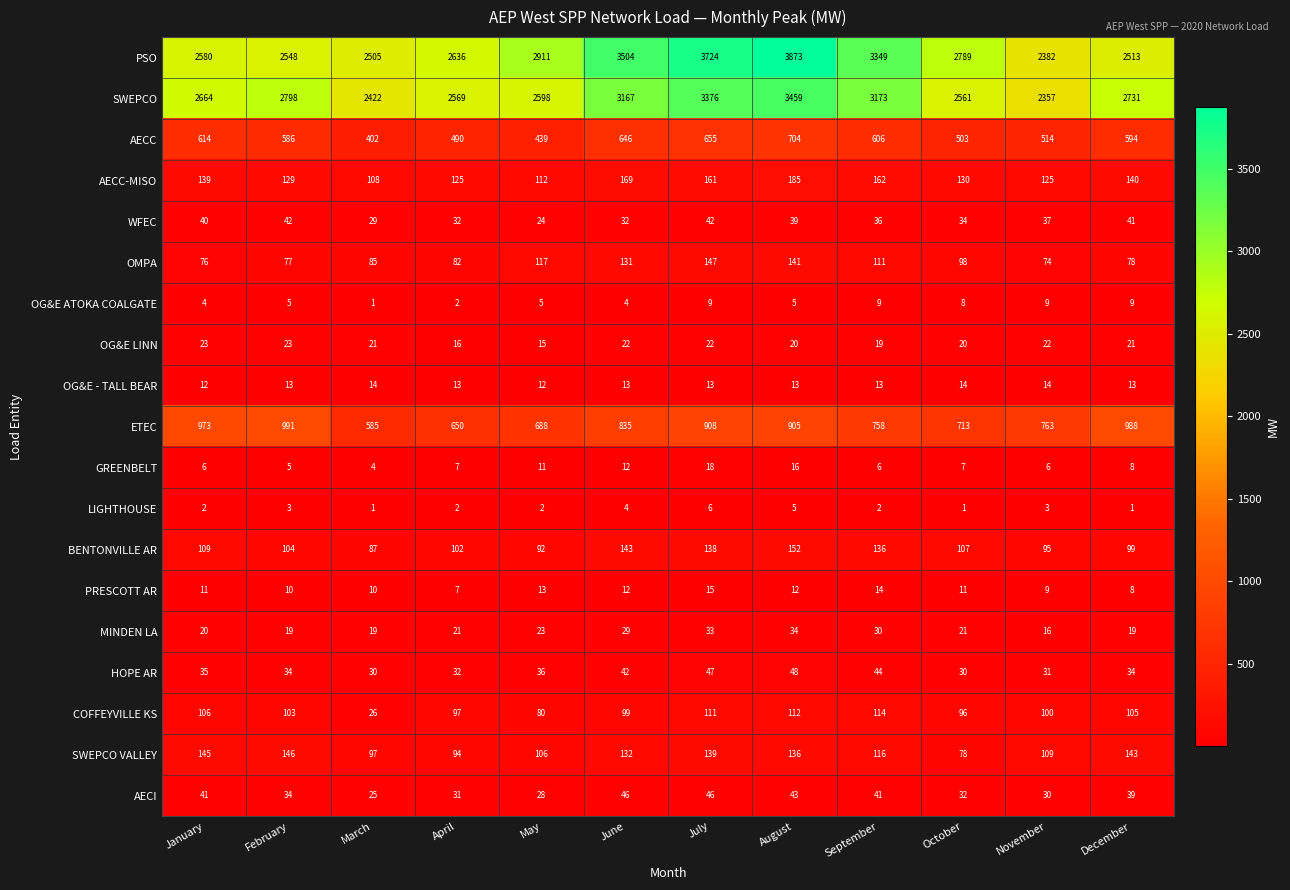

List the labels in order of AECC value, smallest first.

March, May, April, October, November, February, December, September, January, June, July, August